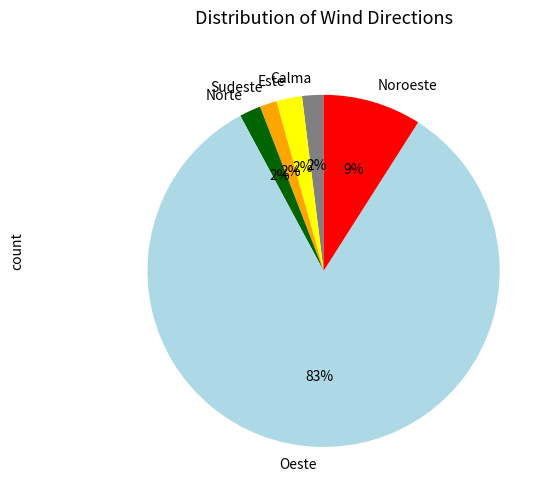

Is it true that Oeste is 12% of the pie?

False